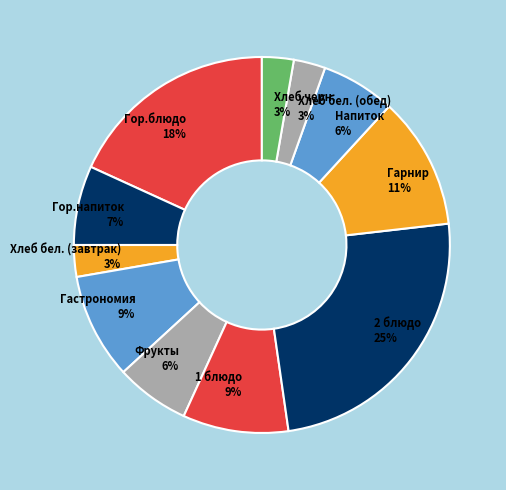

Is there any slice that represents more than half of the pie?

No